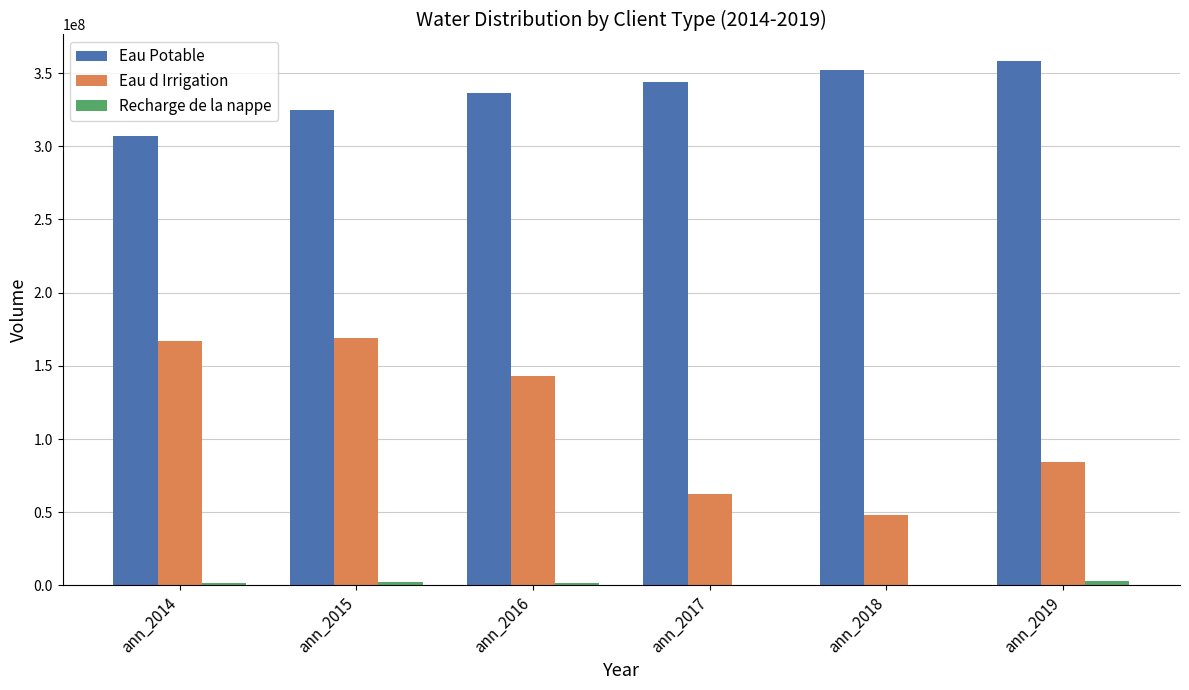

Read the Eau d Irrigation value at ann_2019, to the nearest 100.

84049000